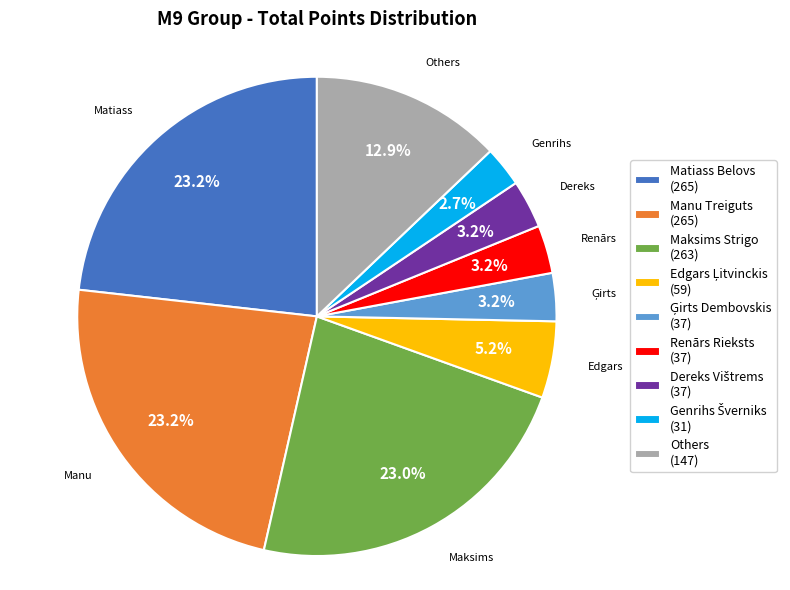

Do Manu Treiguts (265) and Renārs Rieksts (37) together represent more than half of the pie?

No